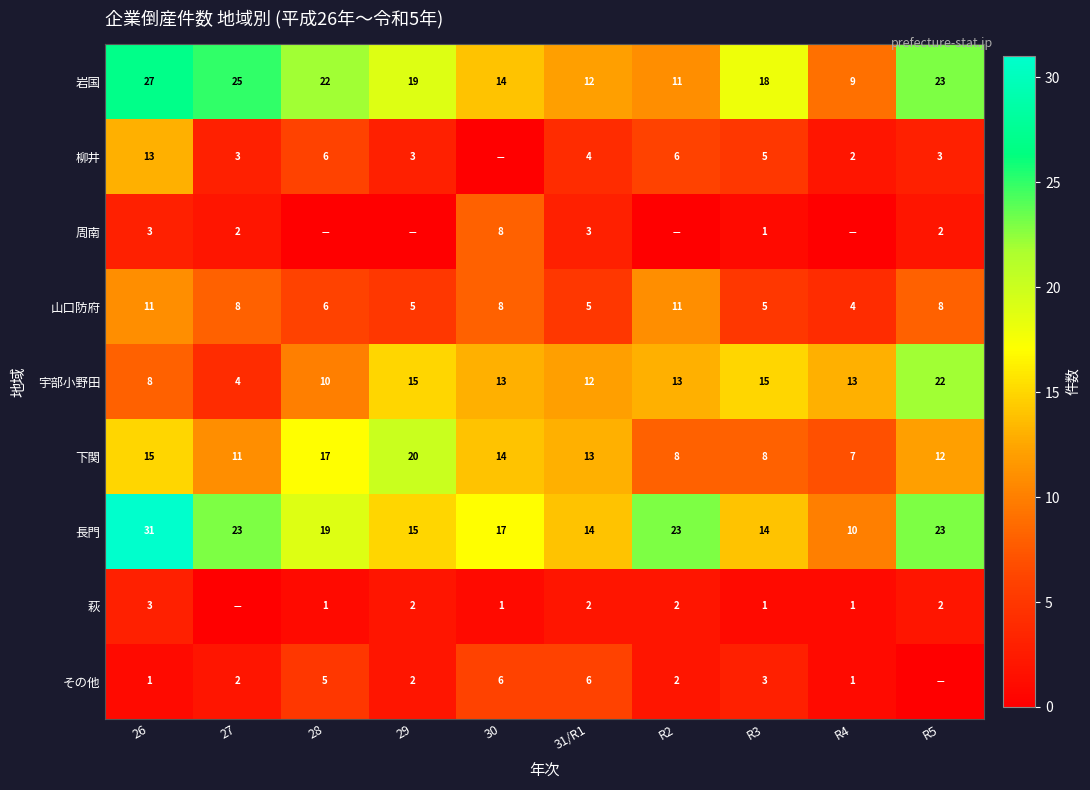

What is the difference between the maximum and minimum values in the 岩国 series?

18